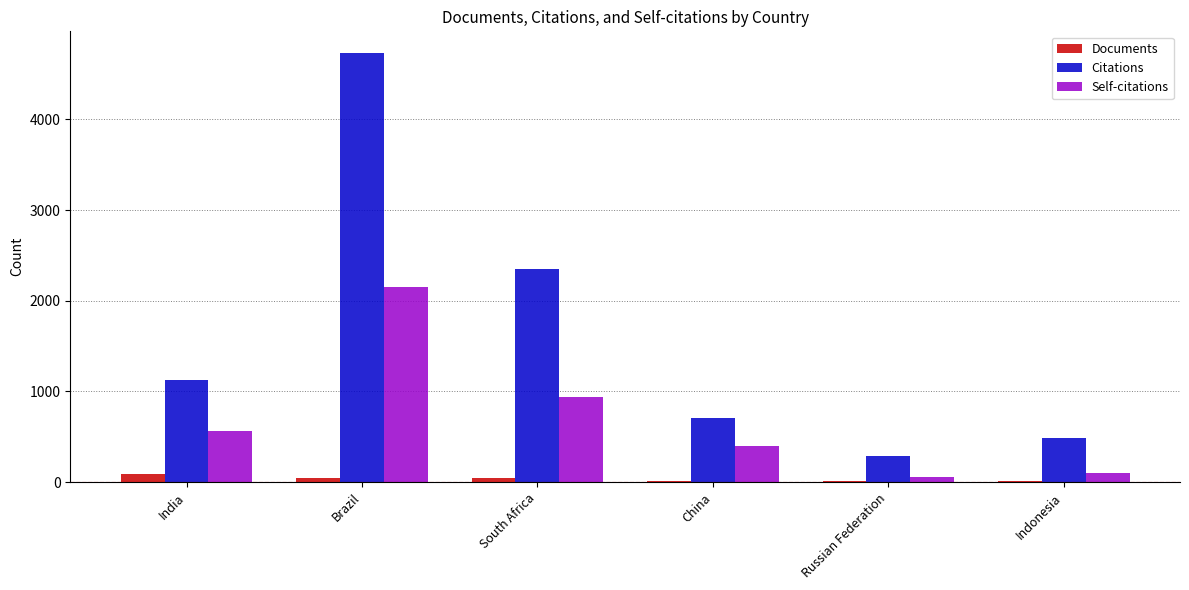

How many groups of bars are there?

6